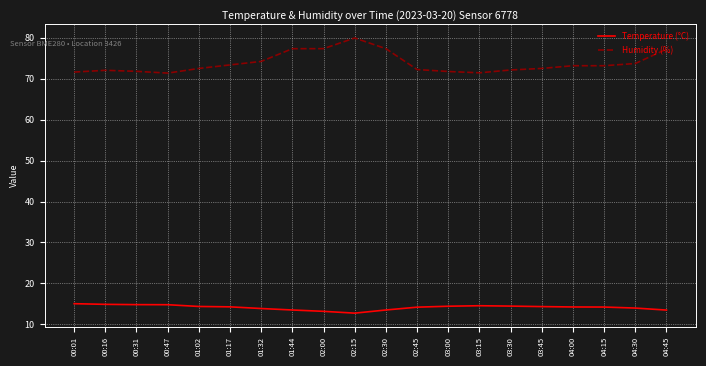

What is the highest value of the Humidity (%) series?

79.9